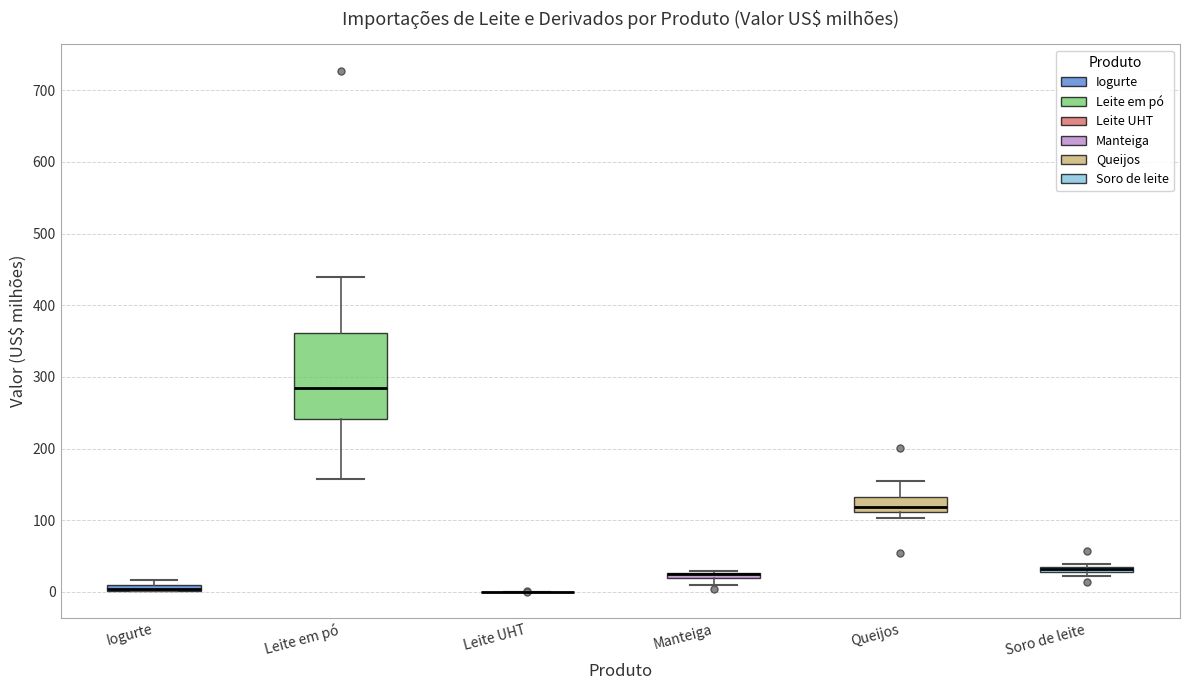

Comparing the boxes themselves (not the whiskers), which one is the tallest?

Leite em pó